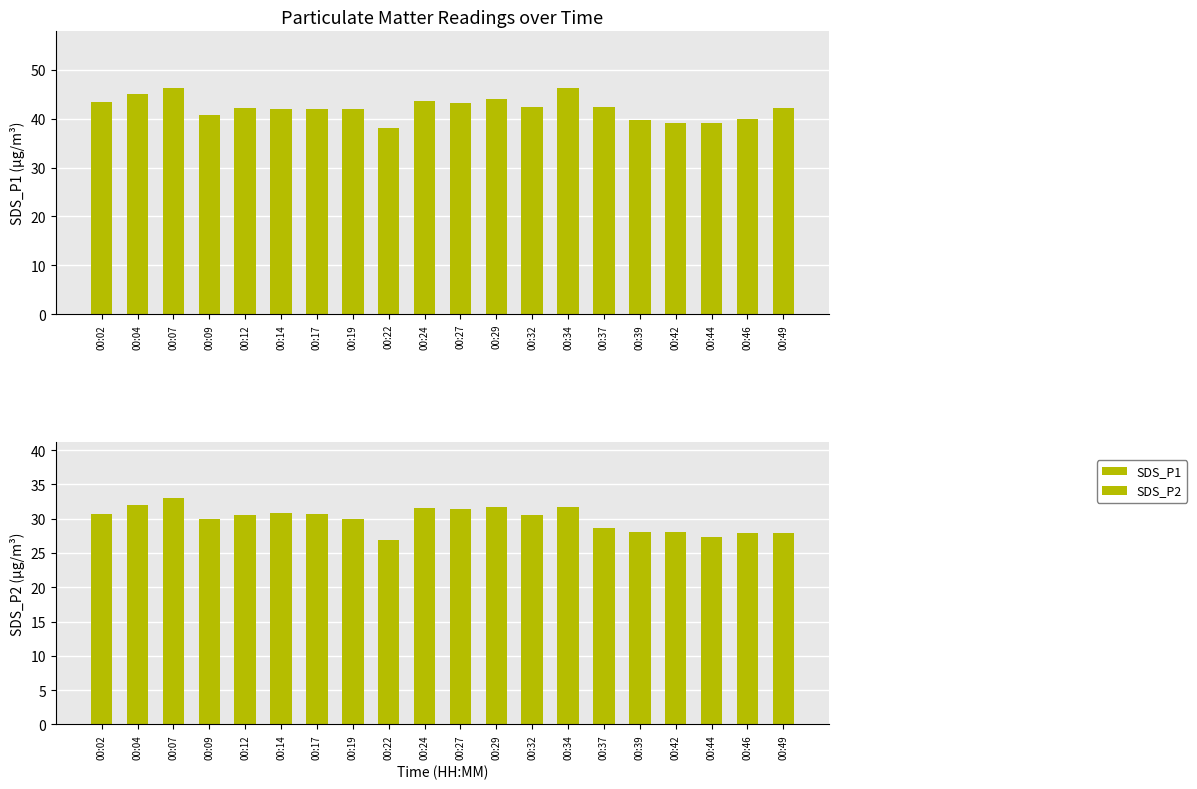

Which category has the highest value in the SDS_P2 series?

00:07